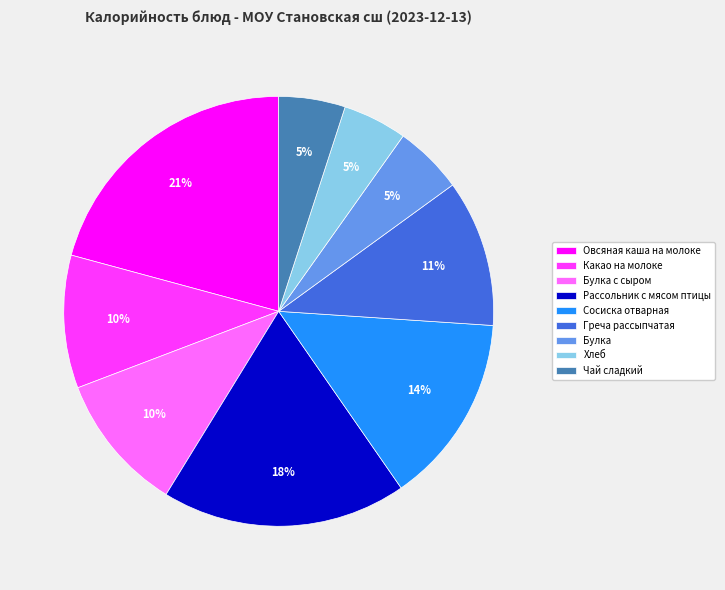

Is Греча рассыпчатая the majority of the pie?

No